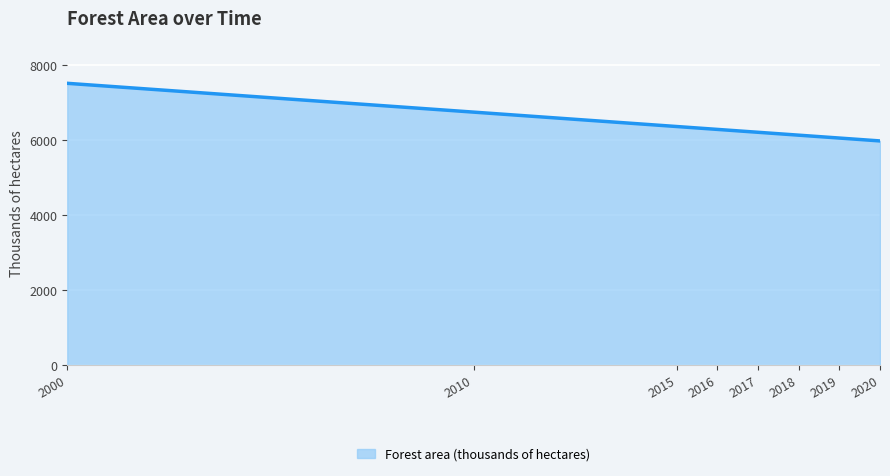

How many lines are shown in the chart?

1